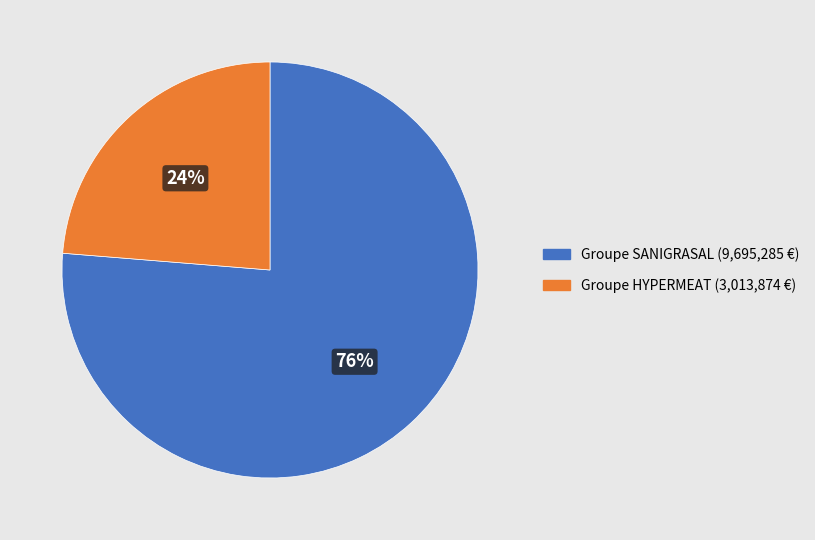

Count the number of slices in the pie.

2